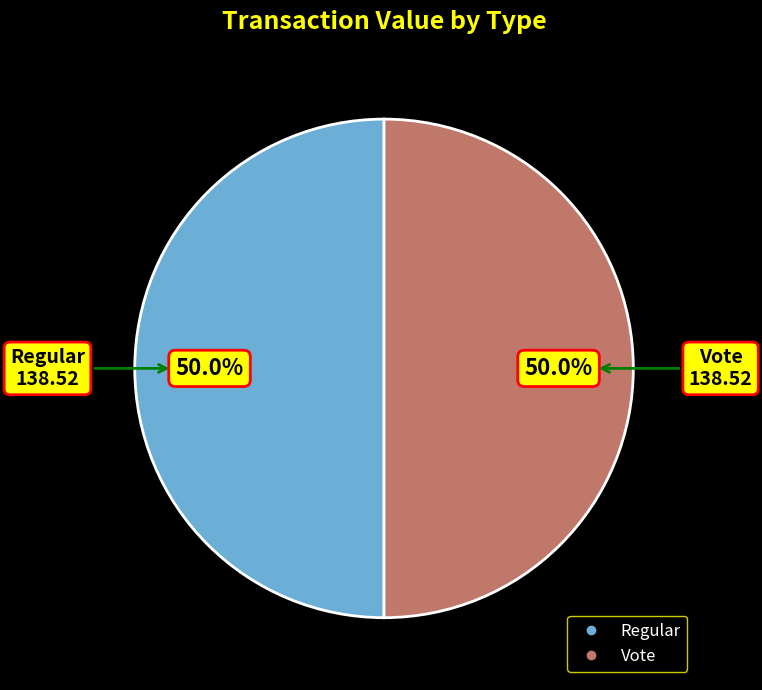

How many slices are in this pie chart?

2